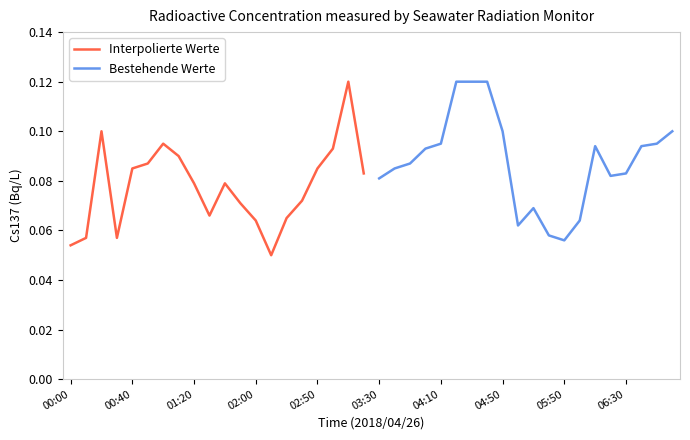

What value does the Bestehende Werte series have at 05:50?

0.1